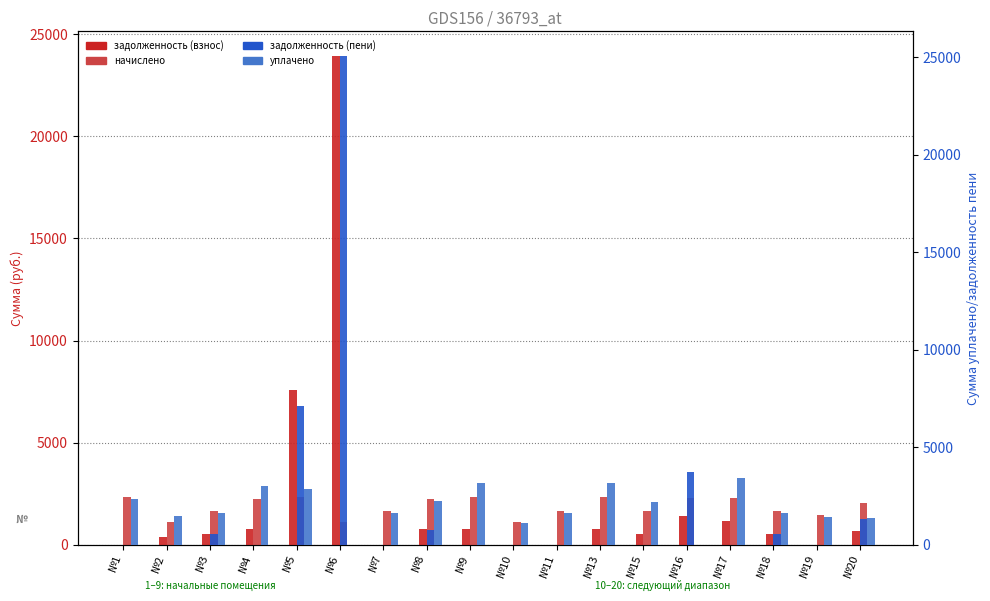

At which label does начислено first exceed 2027?

№1